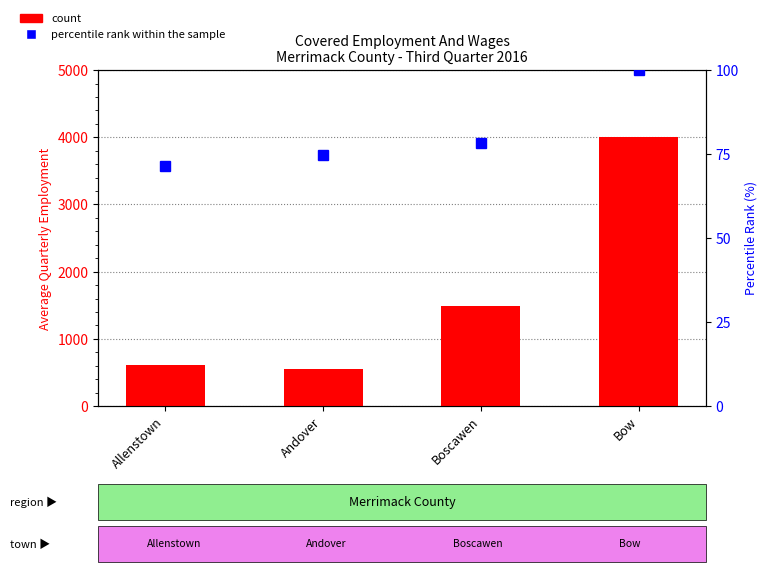

Reading right to left, extract all data points from this chart.

Bow=4001	Boscawen=1489	Andover=545	Allenstown=614